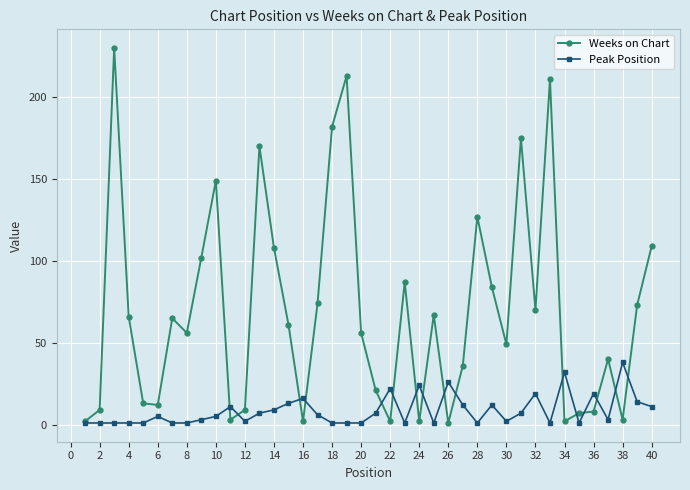

True or false: Peak Position has more than 0 points higher than both neighbors.

True